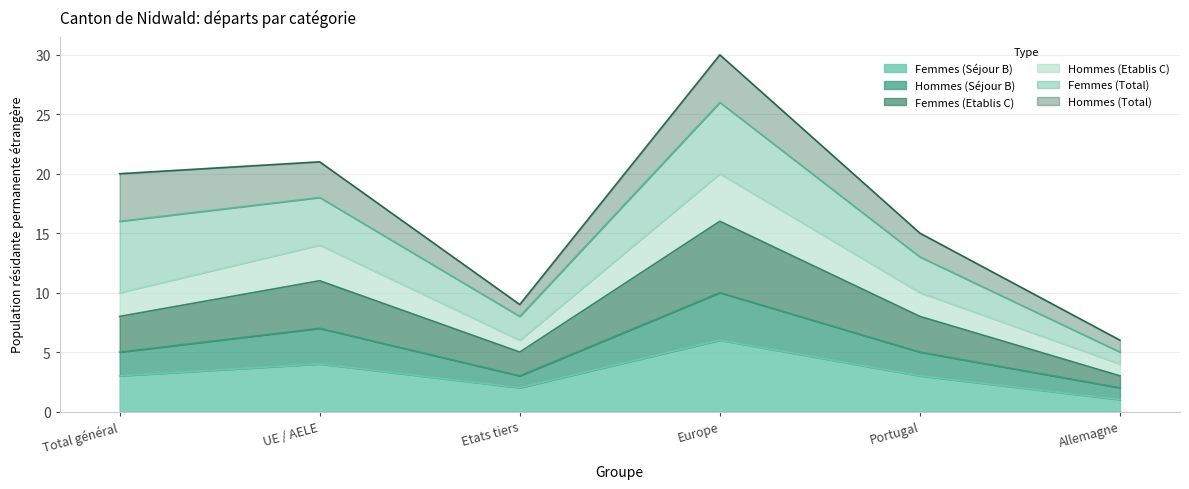

True or false: Femmes (Séjour B) has a value of 6 at Europe.

True